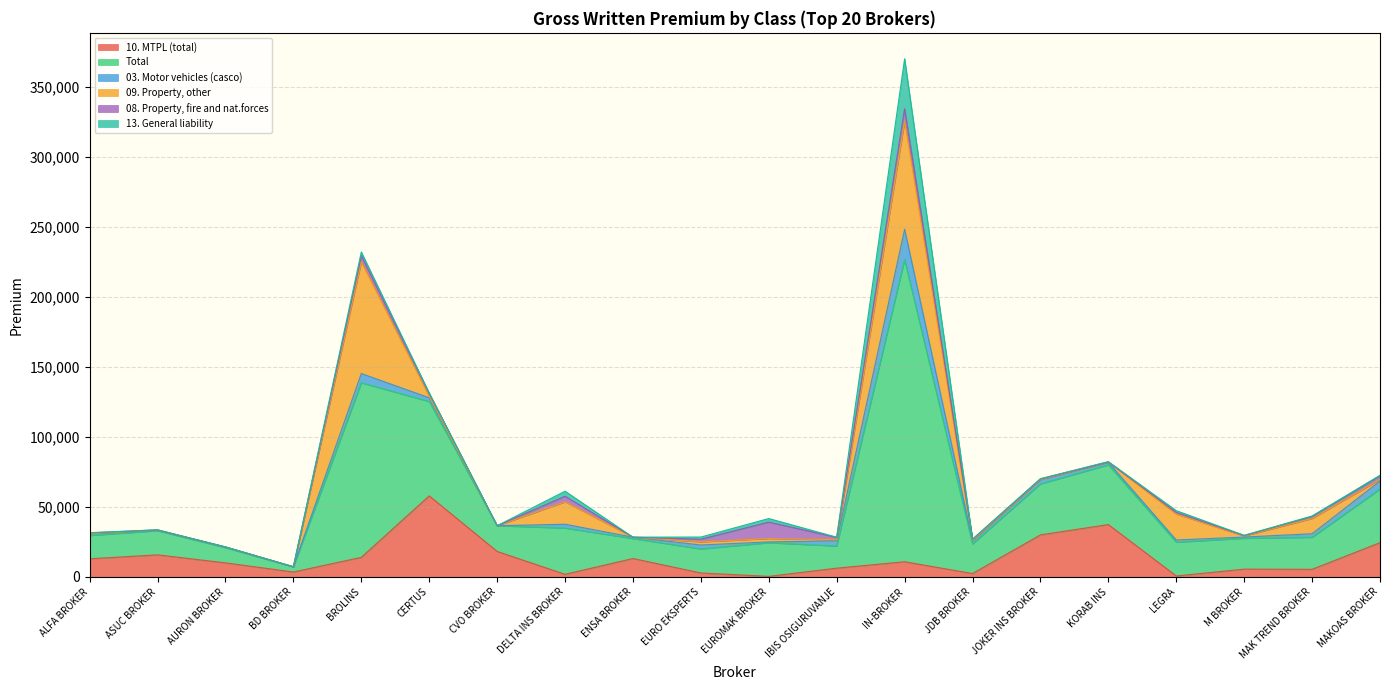

What is the spread (max minus min) of values at BD BROKER?

3653